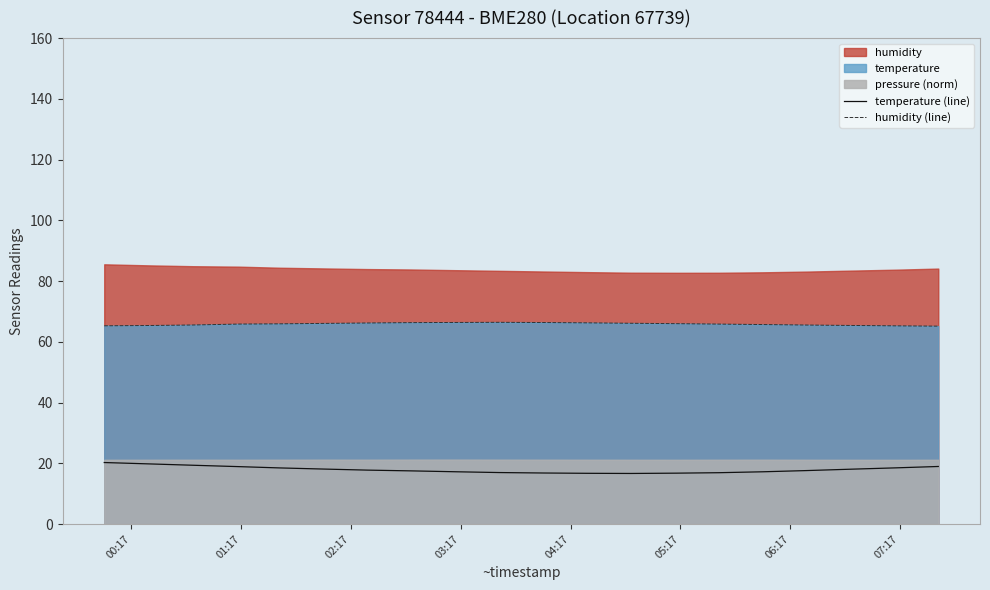

True or false: temperature (line) and humidity (line) intersect in this chart.

False